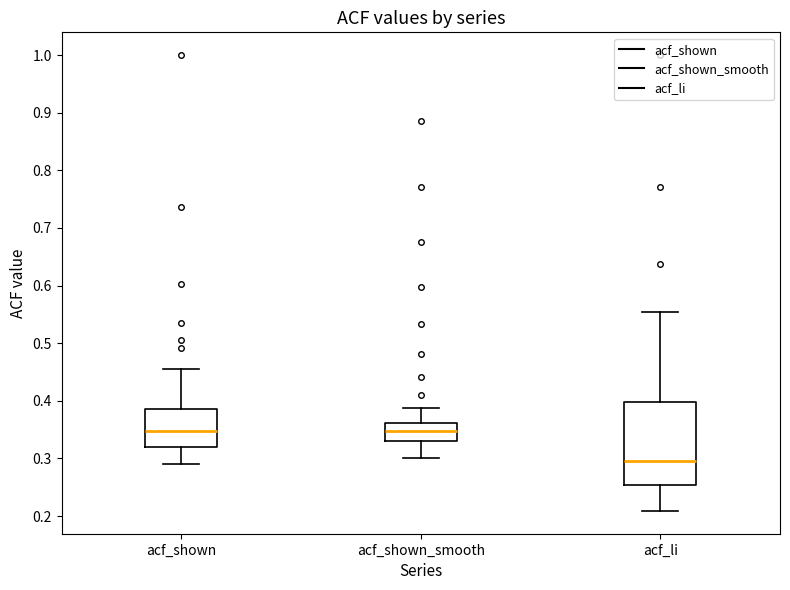

Where does the lower whisker of the box for acf_shown end on the y-axis? The values are not printed on the chart, so give them approximately, as read against the axis.

0.29